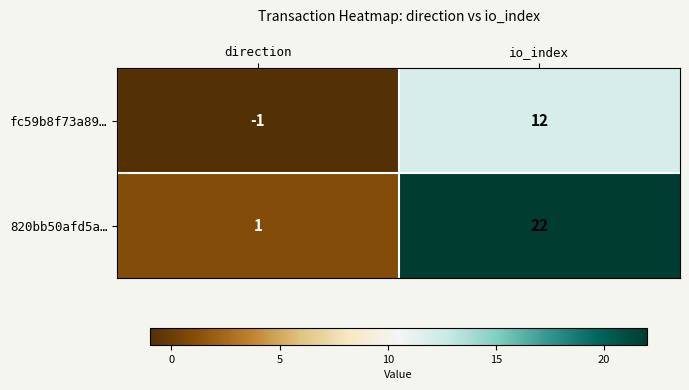

What is the approximate value of 820bb50afd5a… at io_index, to the nearest 5?

20